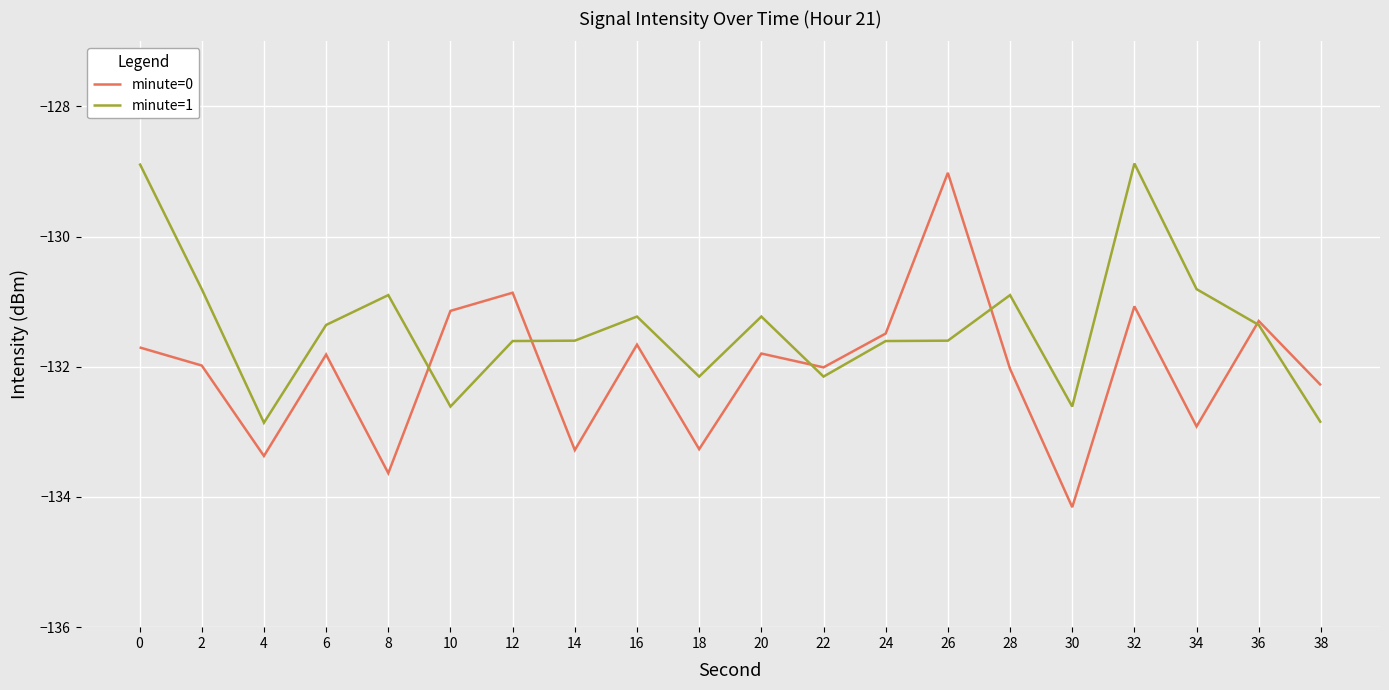

How many intersections are there between minute=0 and minute=1?

5